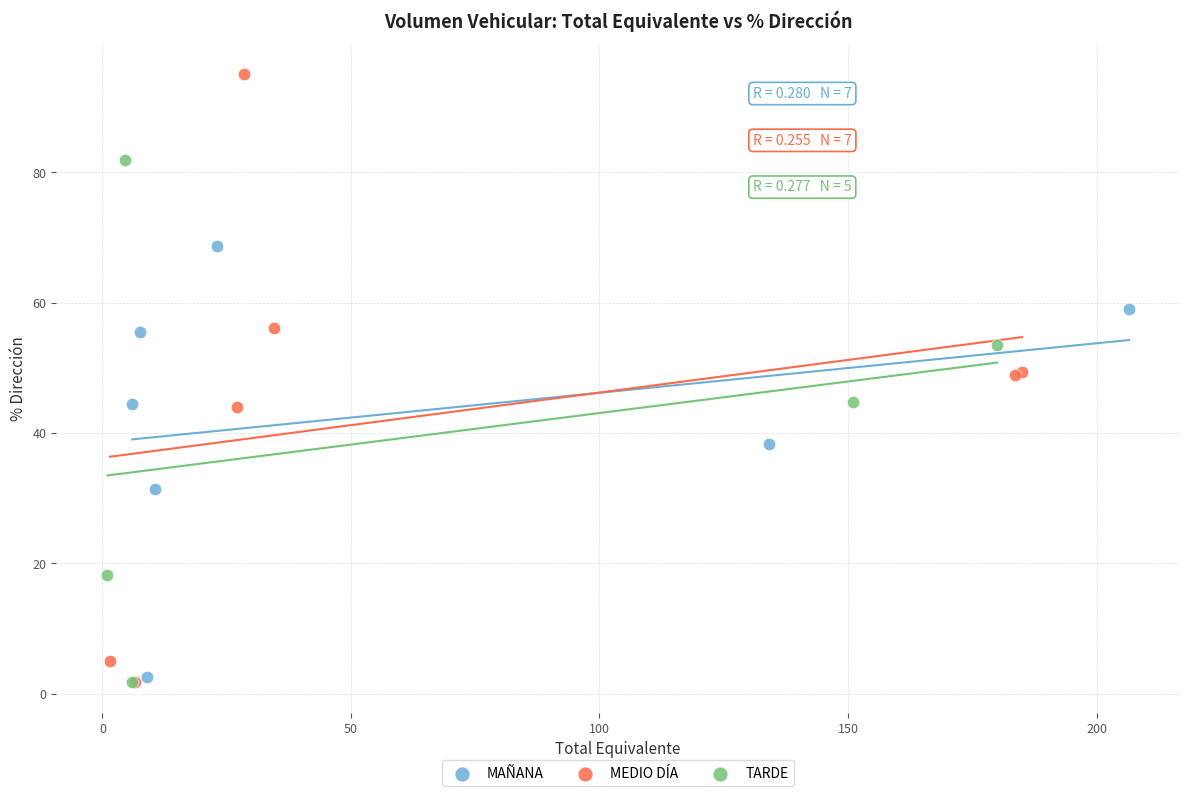

Which series has the largest Y range (max minus min)?

MEDIO DÍA